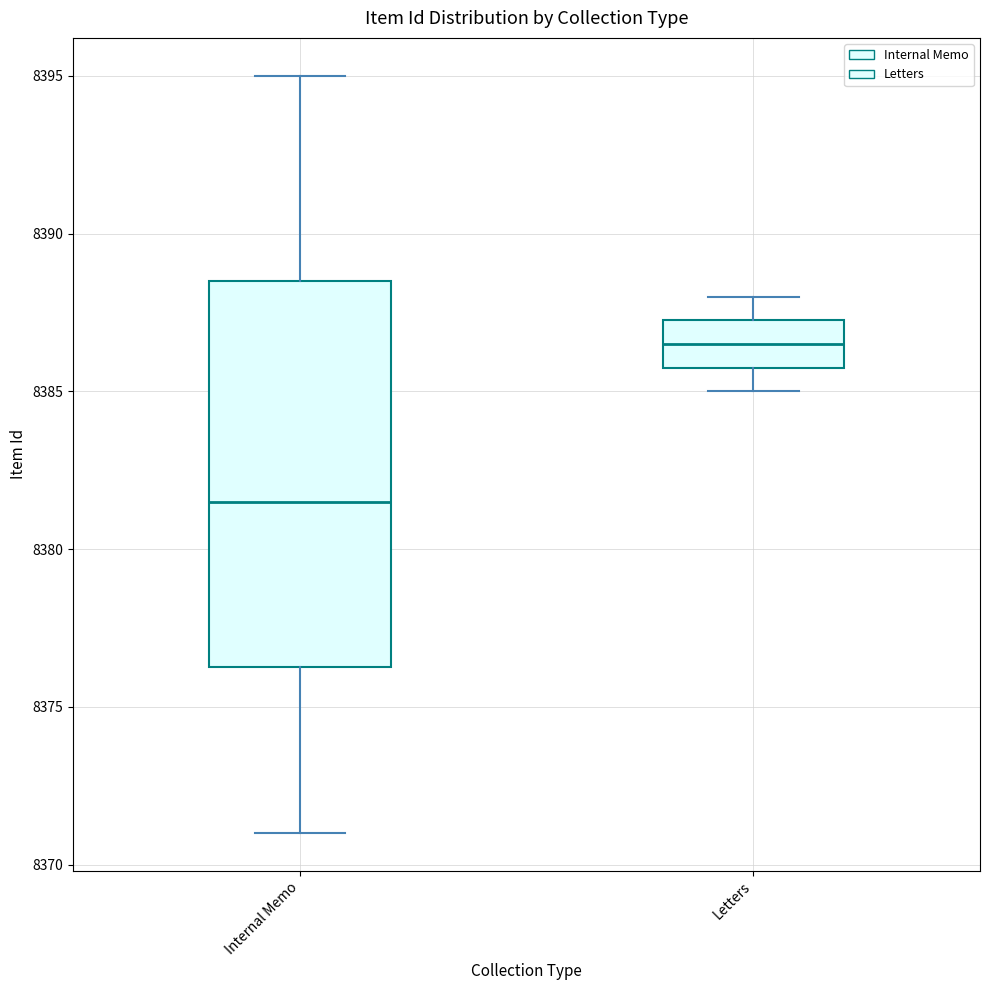

Reading left to right, read every box against the y-axis: the position of its median line, the range the box covers, and the ends of its whiskers. The values are not printed on the chart, so give them approximately, as read against the axis.

Internal Memo: median 8381.5, box 8376.5 to 8388.5, whiskers 8371.0 to 8395.0
Letters: median 8386.5, box 8386.0 to 8387.5, whiskers 8385.0 to 8388.0